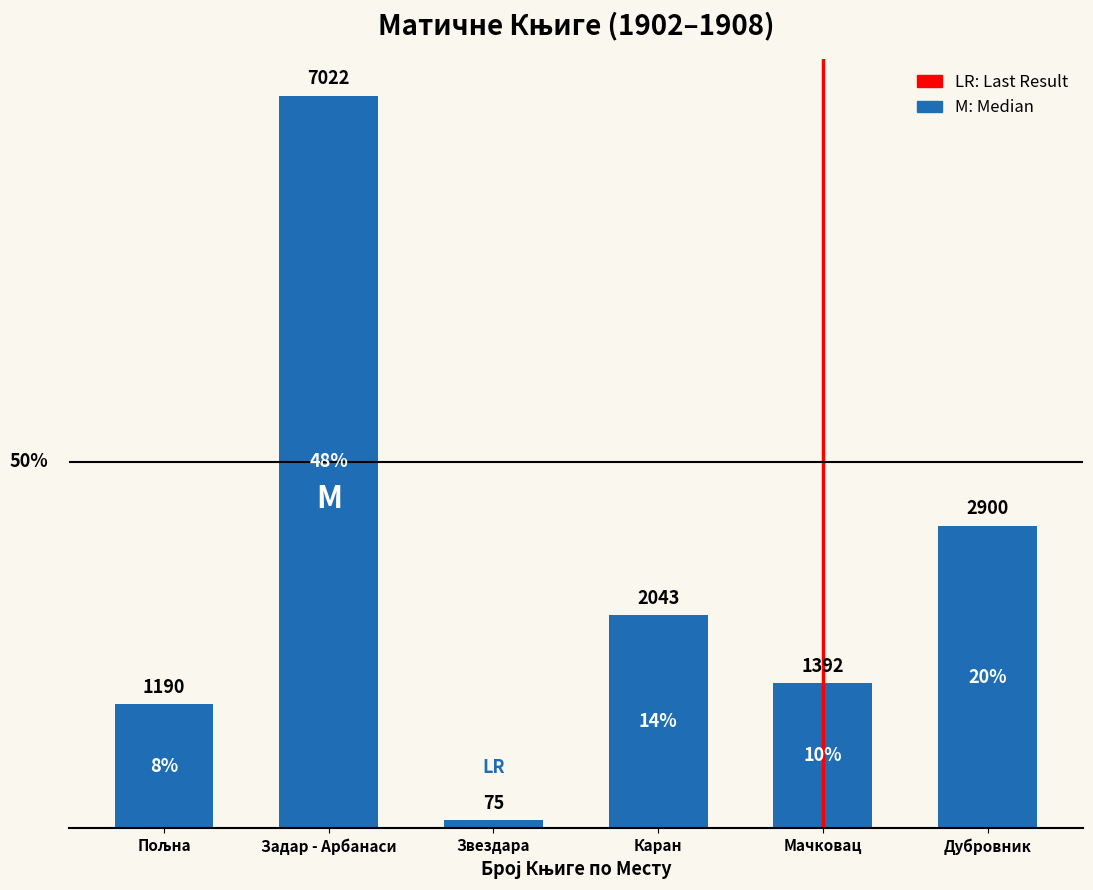

What is the difference between the second highest and second lowest values?

1710